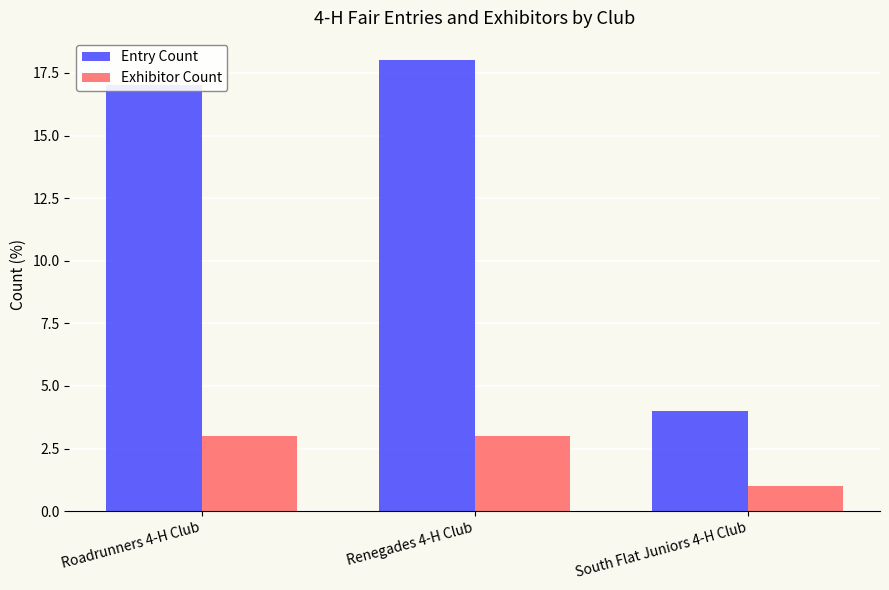

What is the difference between the Entry Count values at Roadrunners 4-H Club and South Flat Juniors 4-H Club?

13